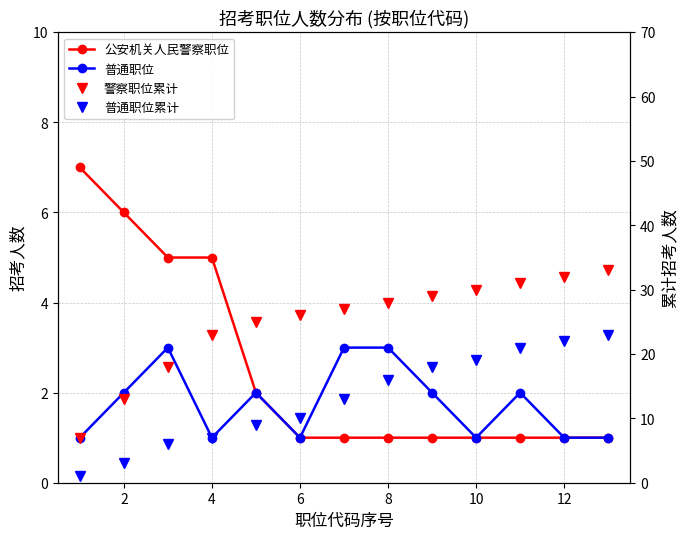

What is the minimum value for 普通职位?

1